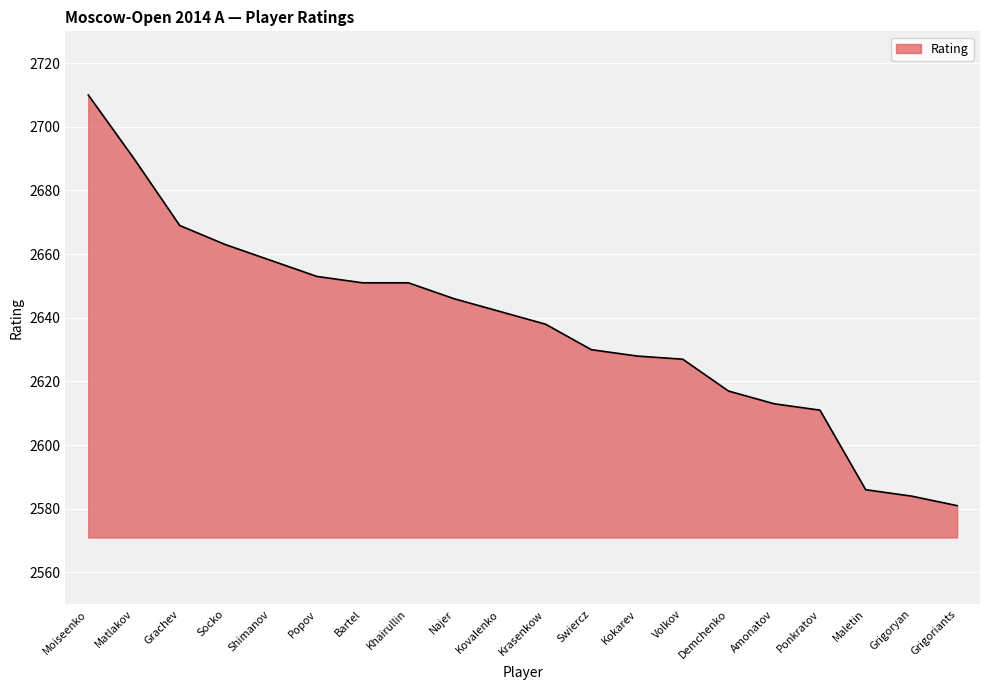

Which label corresponds to the largest value in the chart?

Moiseenko